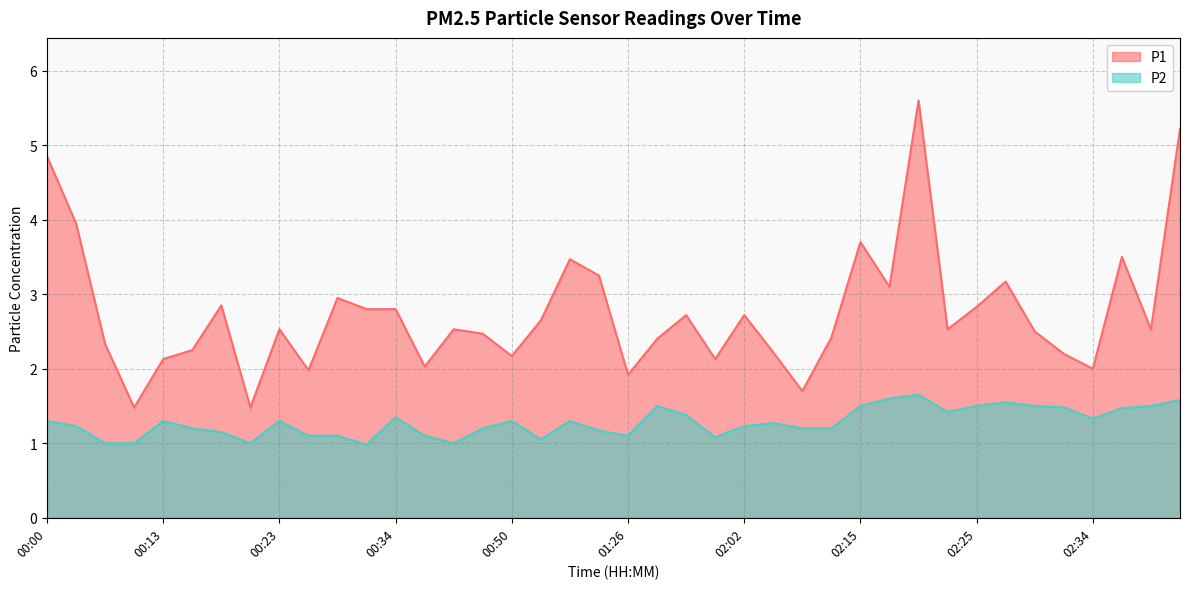

Which series changed the most between 00:23 and 01:26?

P1